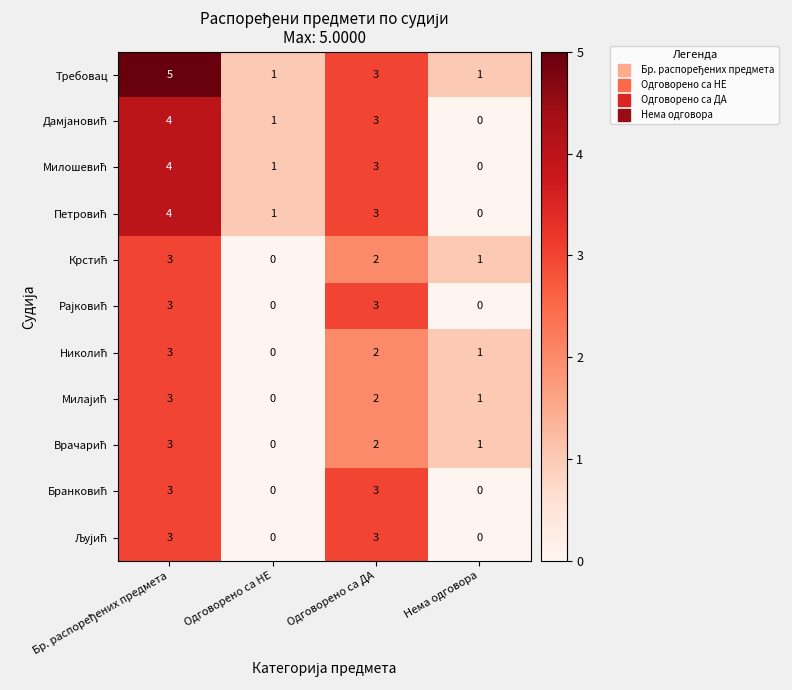

What is the maximum value shown in the chart?

5